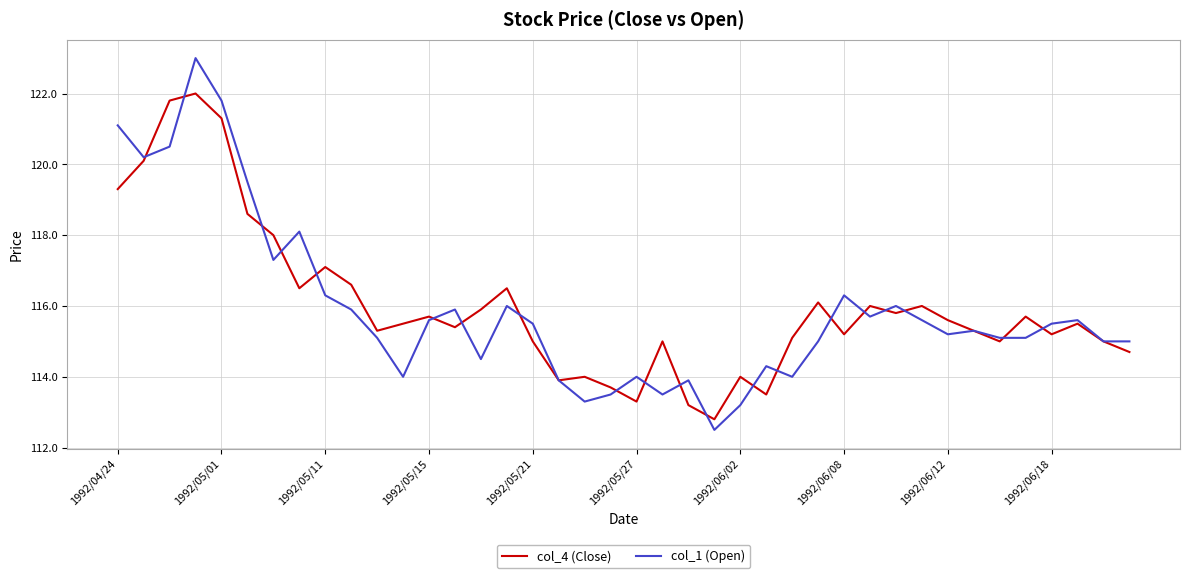

Which series has the largest range (max minus min)?

col_1 (Open)